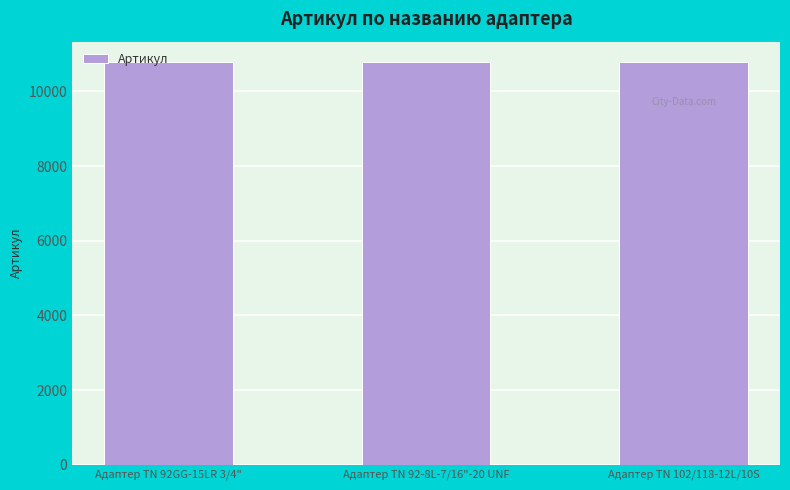

The chart shows a value of 10793 at Адаптер TN 92GG-15LR 3/4". True or false?

True